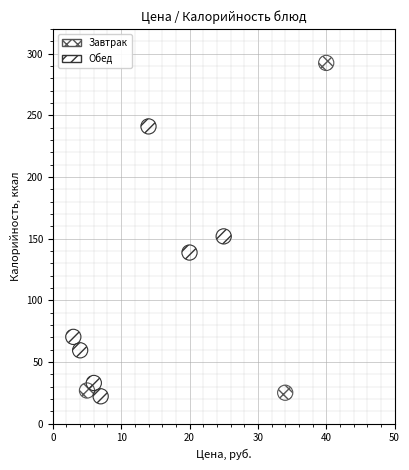

Which series reaches the maximum Y coordinate?

Завтрак